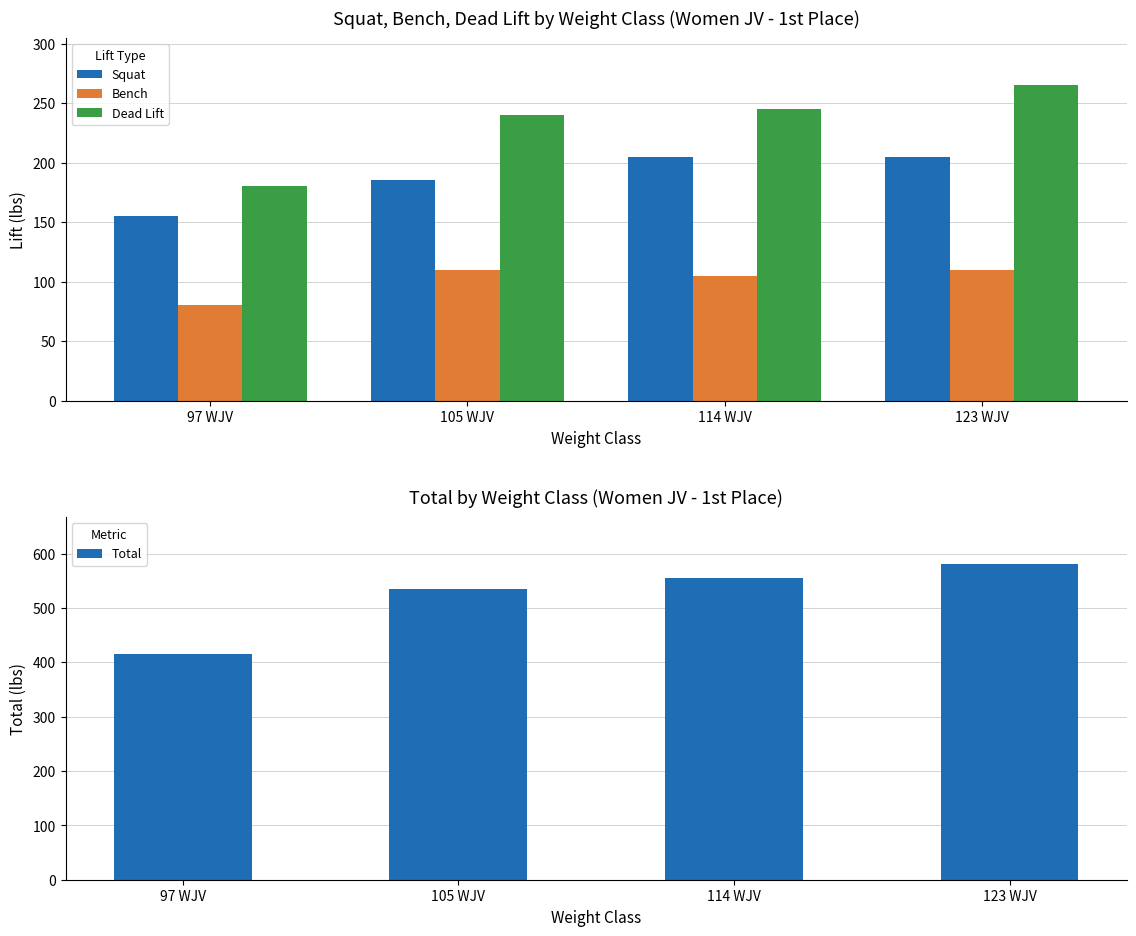

Between 105 WJV and 123 WJV, which series saw the biggest shift?

Total